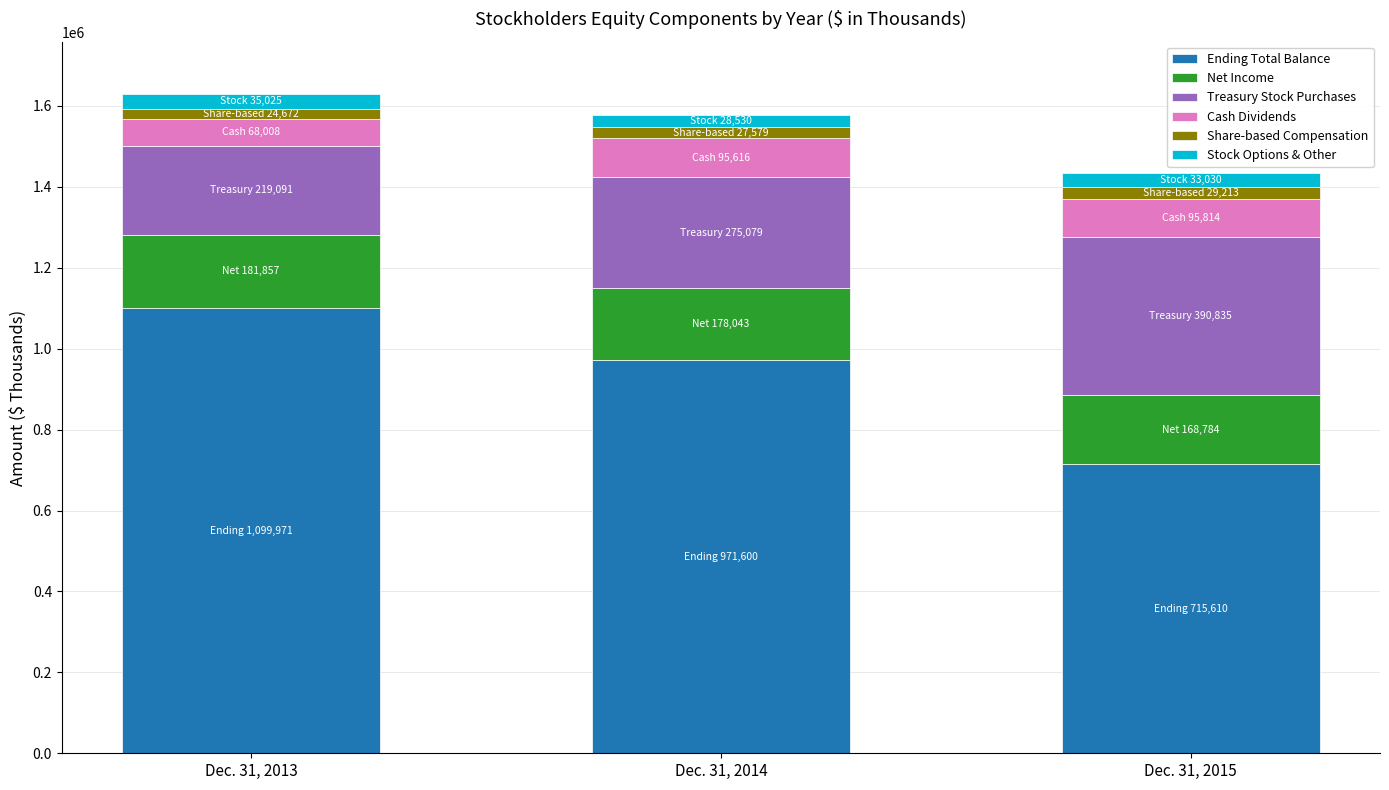

Count the Ending Total Balance values in the range 715610 to 1099971.

3